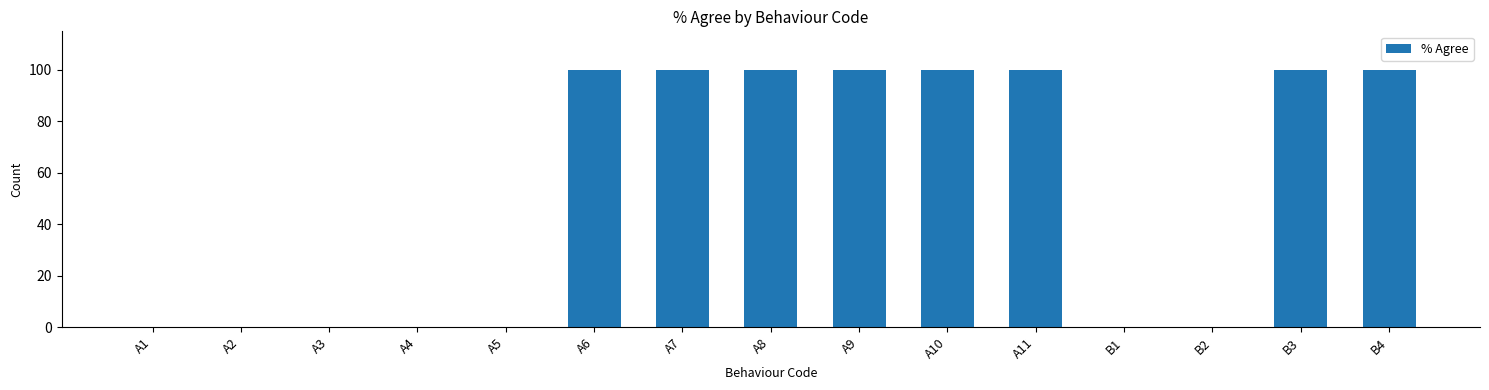

What is the sum of the values at A9 and B4?

200